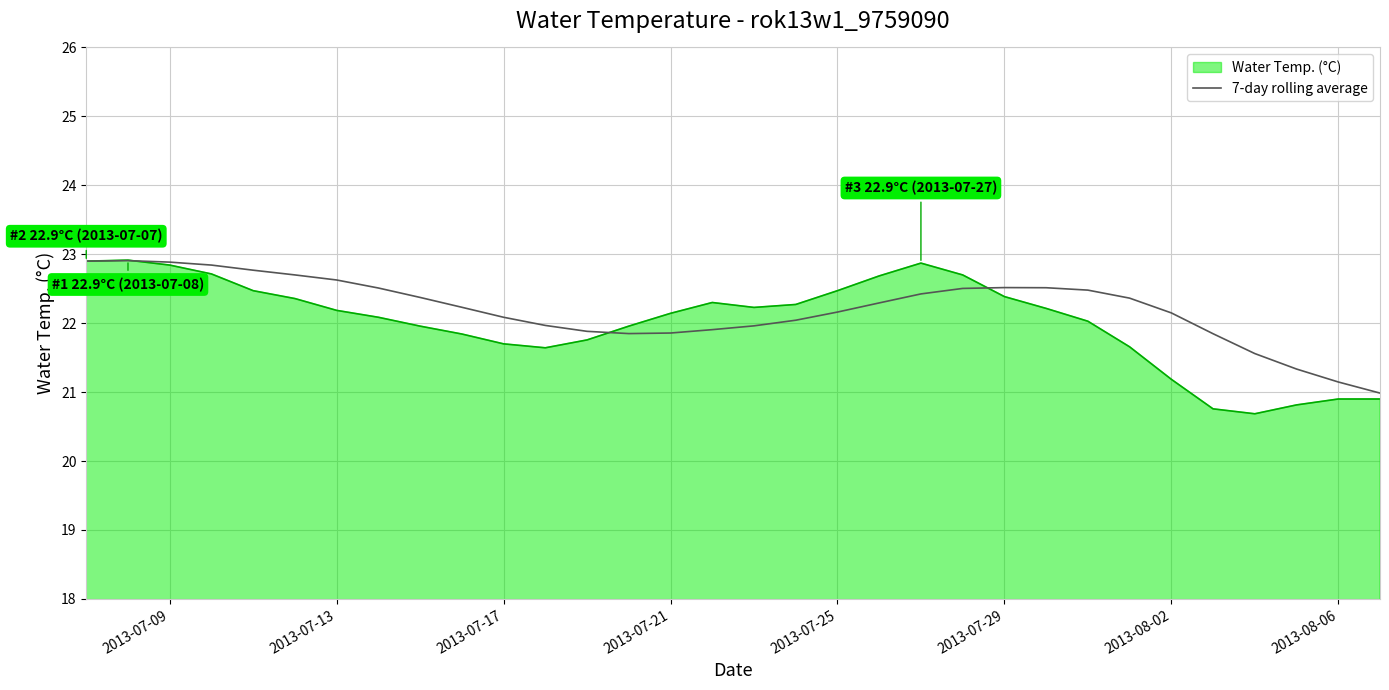

Which series has the largest range (max minus min)?

Water Temp. (°C)